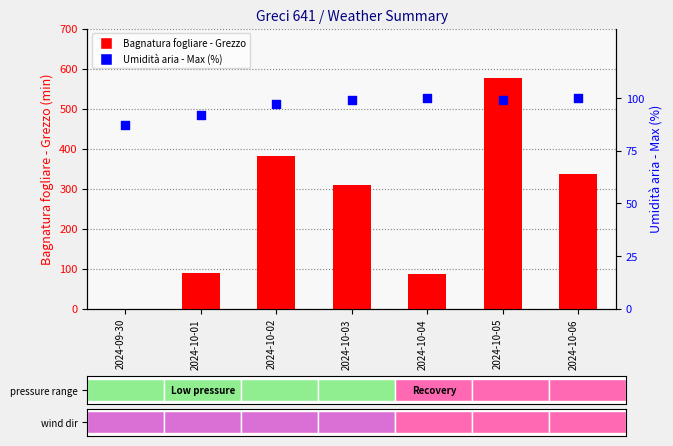

What are all the series names shown in the legend?

Bagnatura fogliare - Grezzo (min), Umidità aria - Max (%)